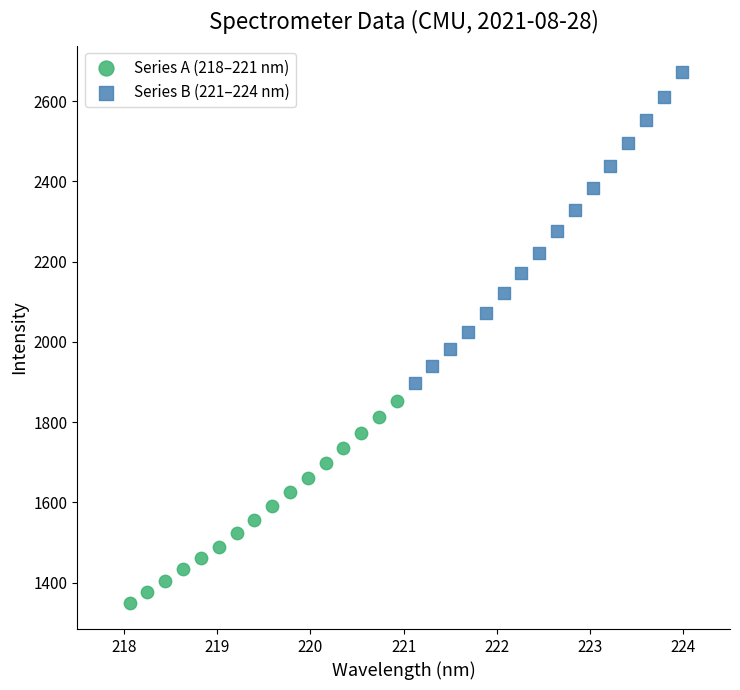

What are all the series names shown in the legend?

Series A (218–221 nm), Series B (221–224 nm)